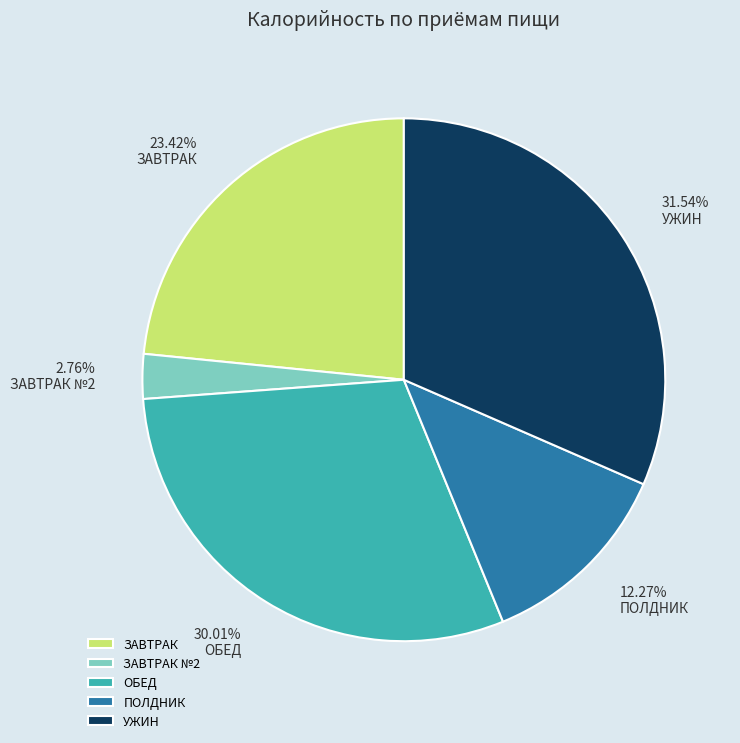

Between ЗАВТРАК and УЖИН, which is larger?

УЖИН